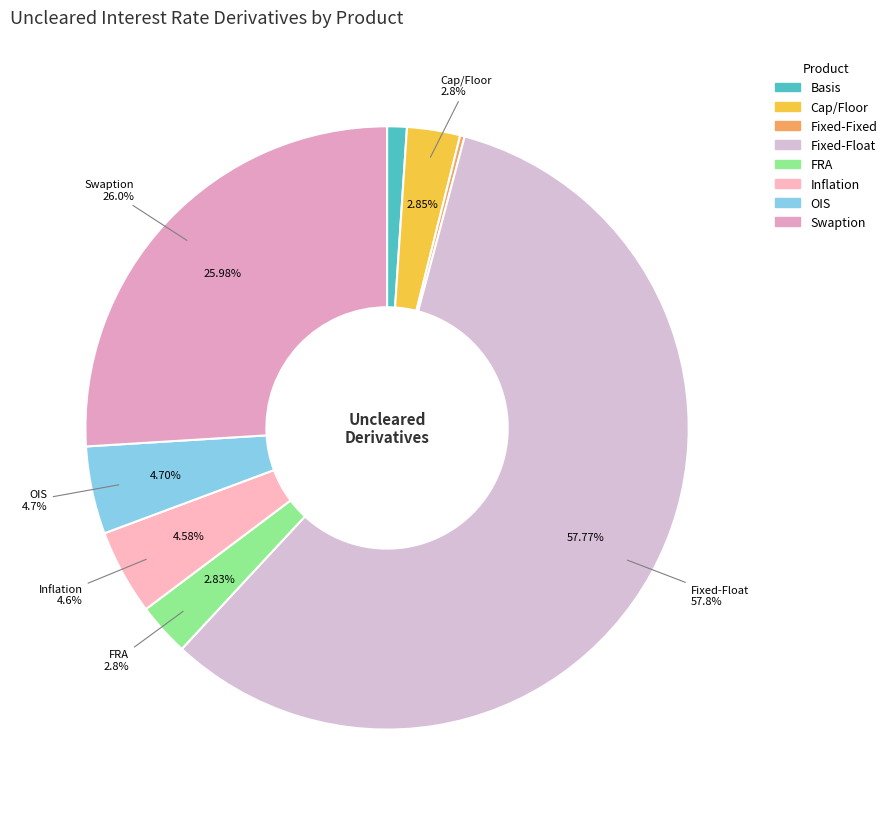

How many segments does this pie chart have?

8